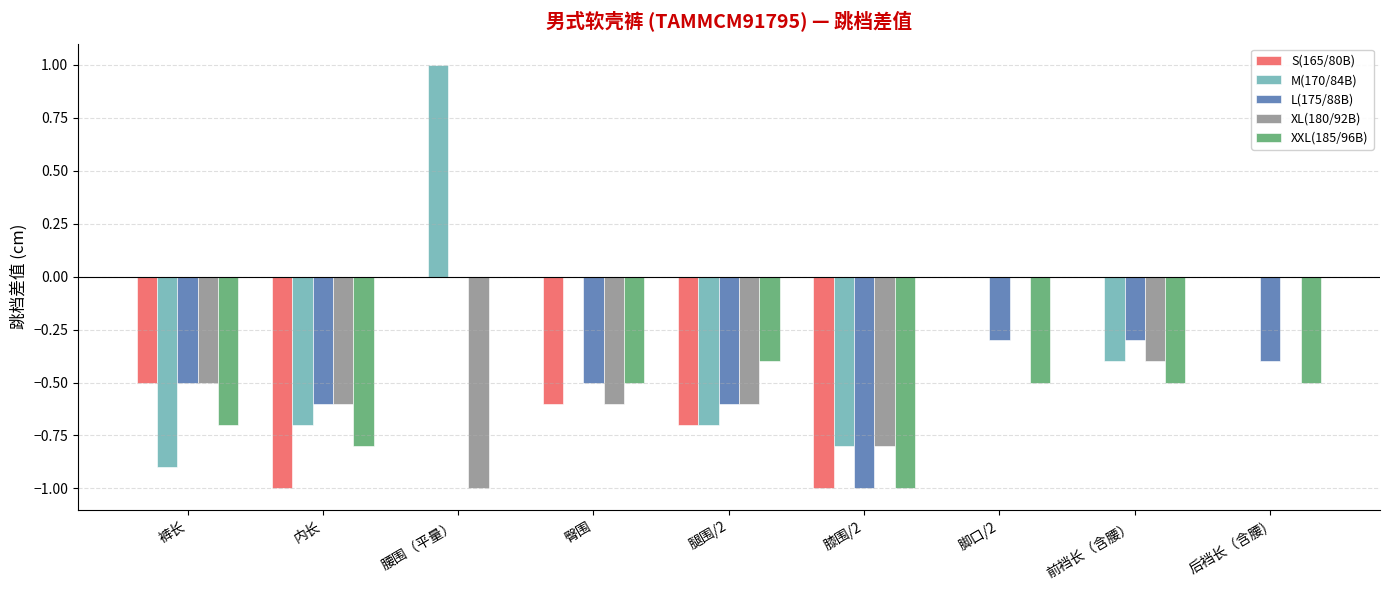

Which series changed the most between 臀围 and 腿围/2?

M(170/84B)